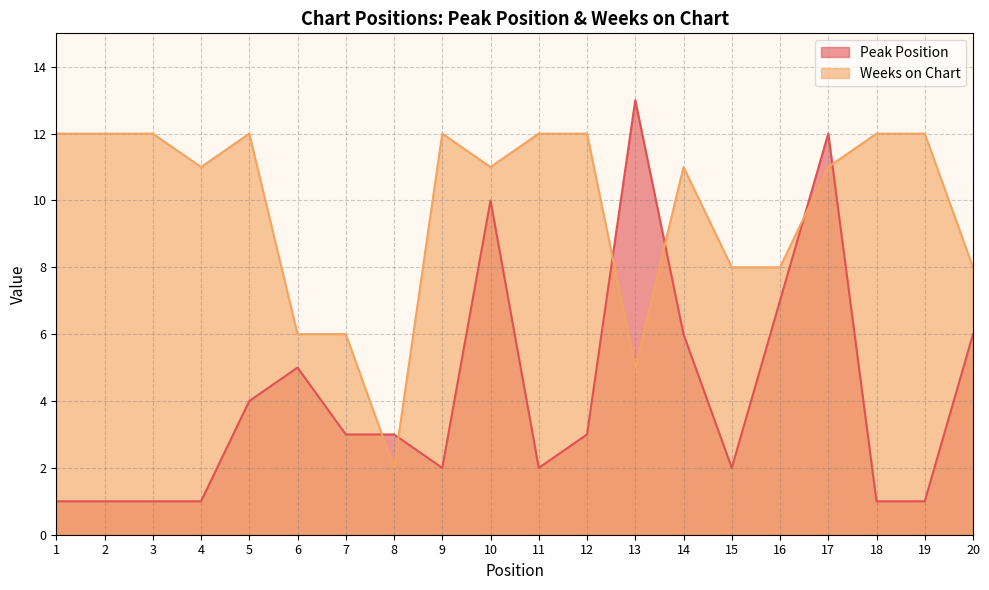

At which category is the sum across all series the highest?

17